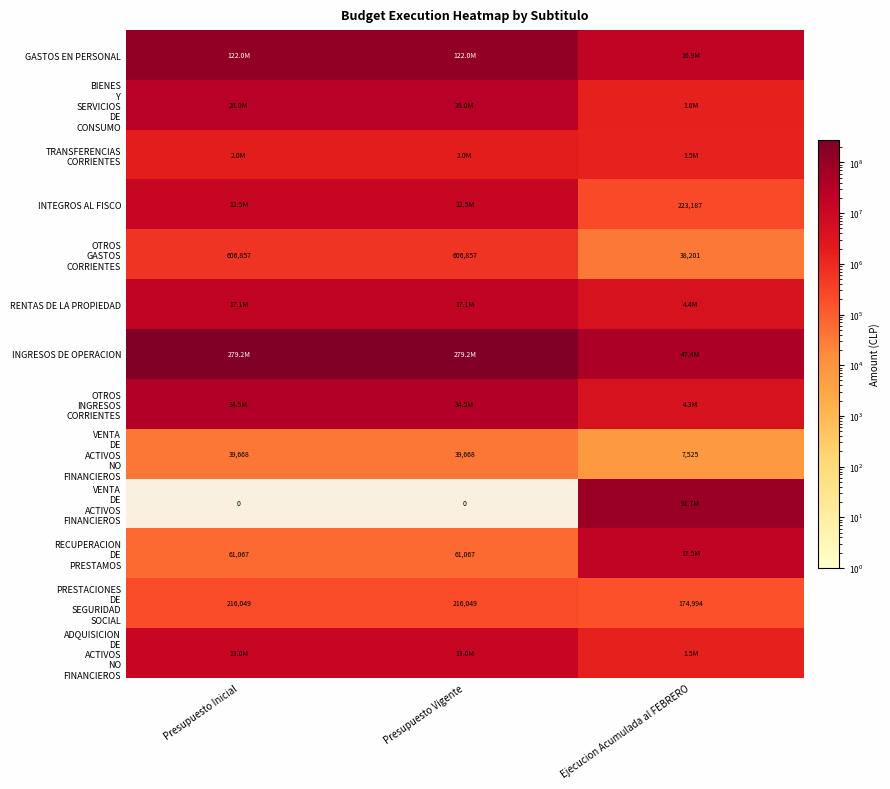

Count the OTROS GASTOS CORRIENTES values in the range 38201 to 606857.

3